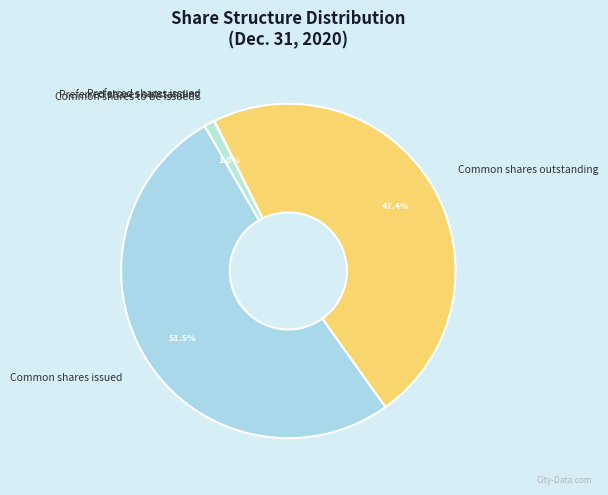

What percentage do Common shares to be issued and Common shares outstanding together represent?

48.4%